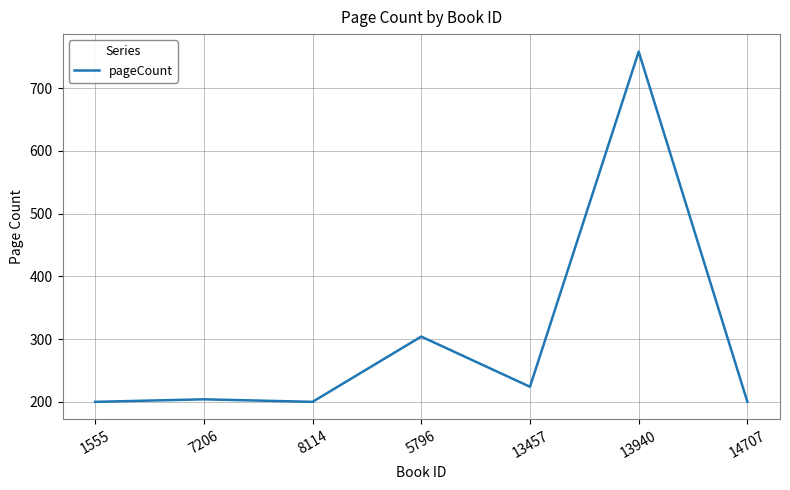

Reading left to right, extract all data points from this chart.

200	204	200	304	224	758	200